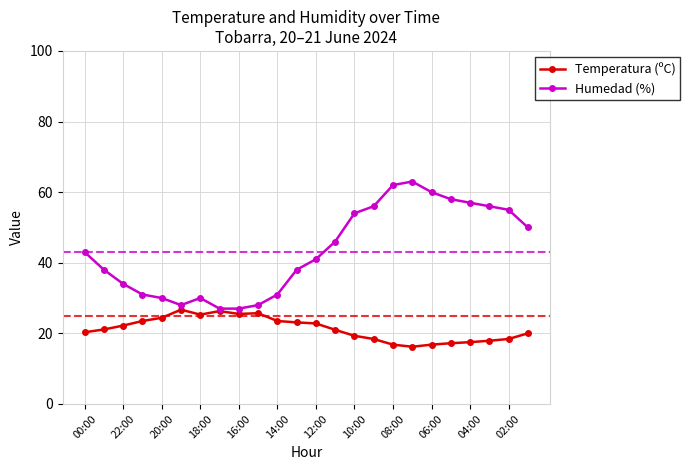

Which series has the widest spread of values?

Humedad (%)